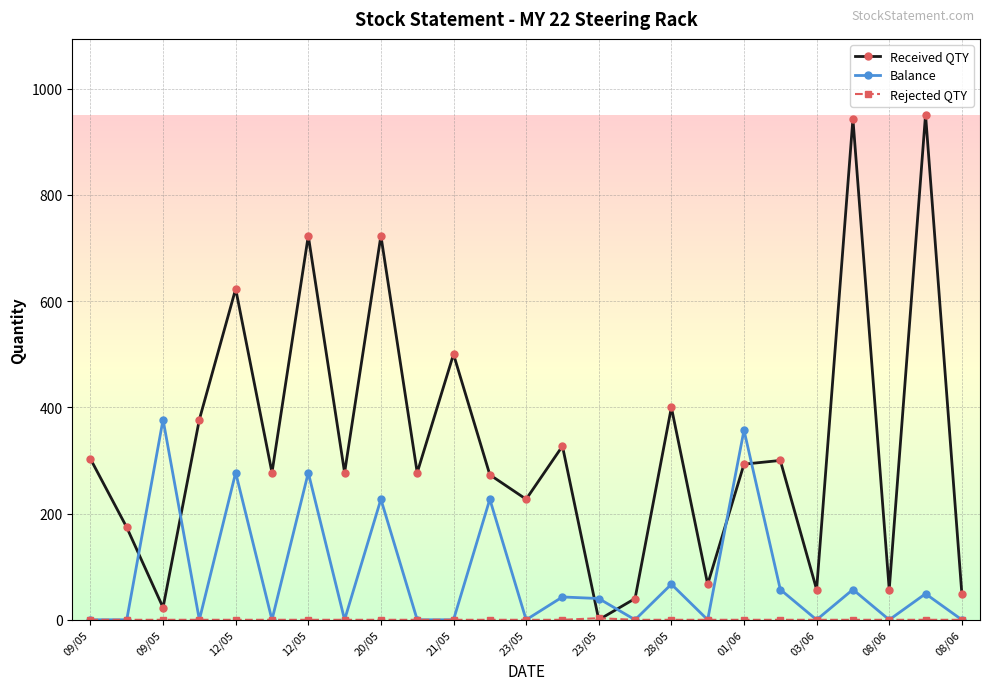

At how many categories does at least one series exceed 451?

6